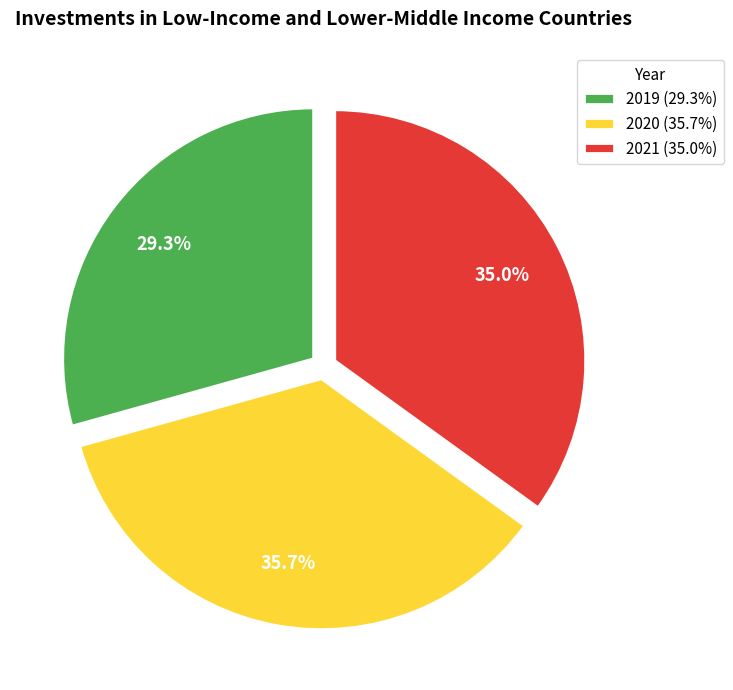

Is there a majority slice in this chart?

No